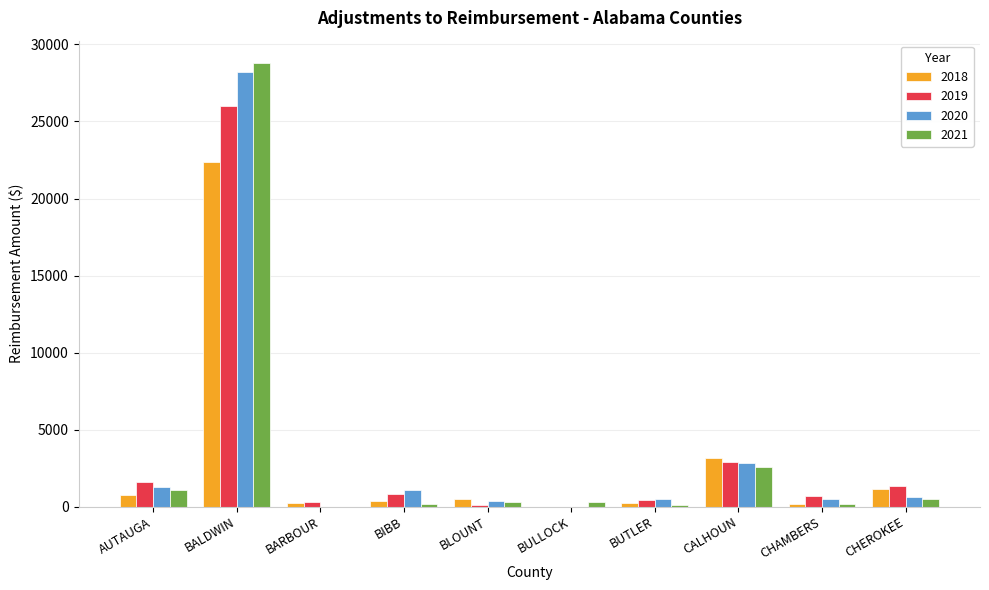

Where is 2020 nearest to the value 14115?

CALHOUN